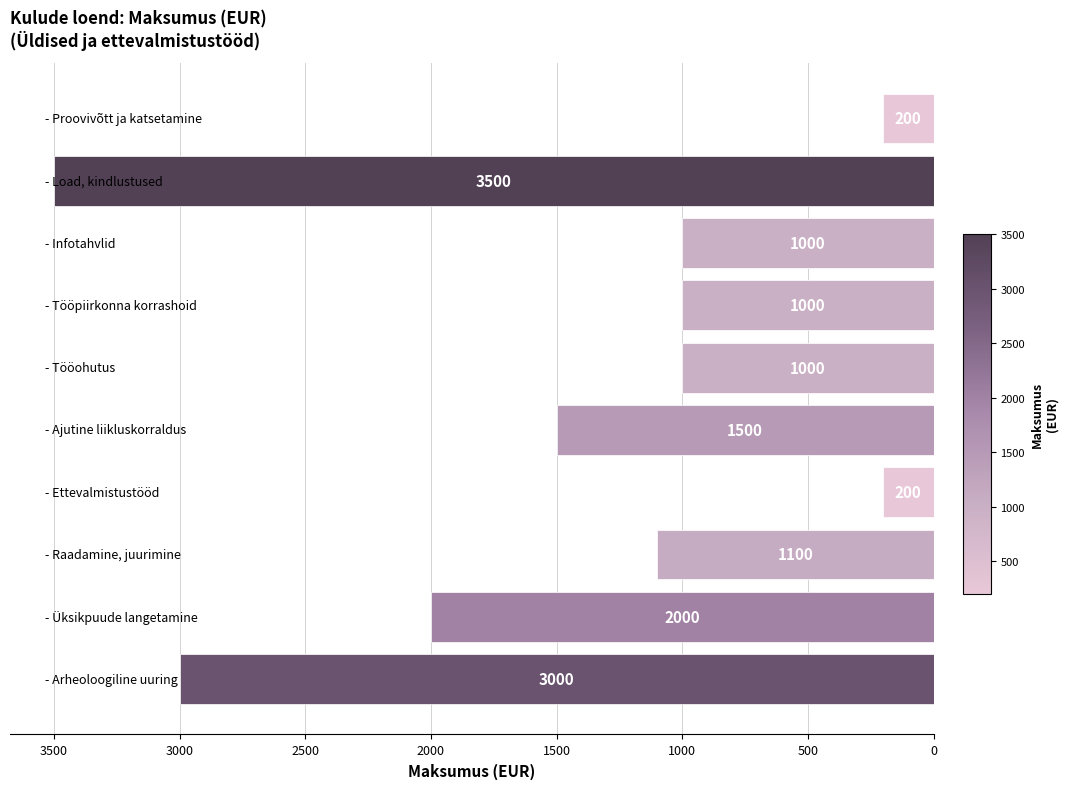

What is the greatest value displayed?

3500